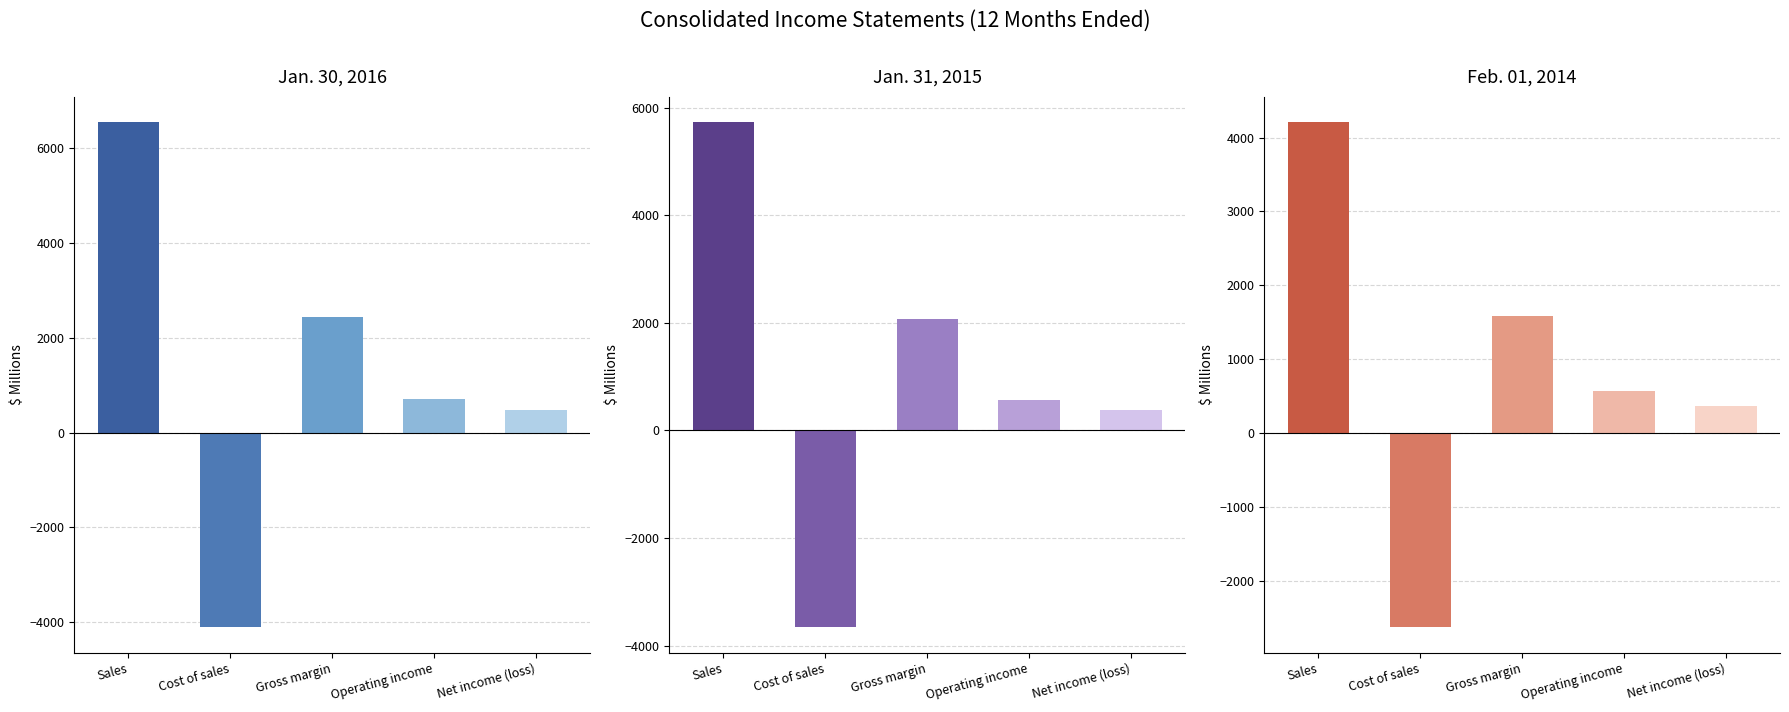

Which series has the largest total across all categories?

Jan. 30, 2016